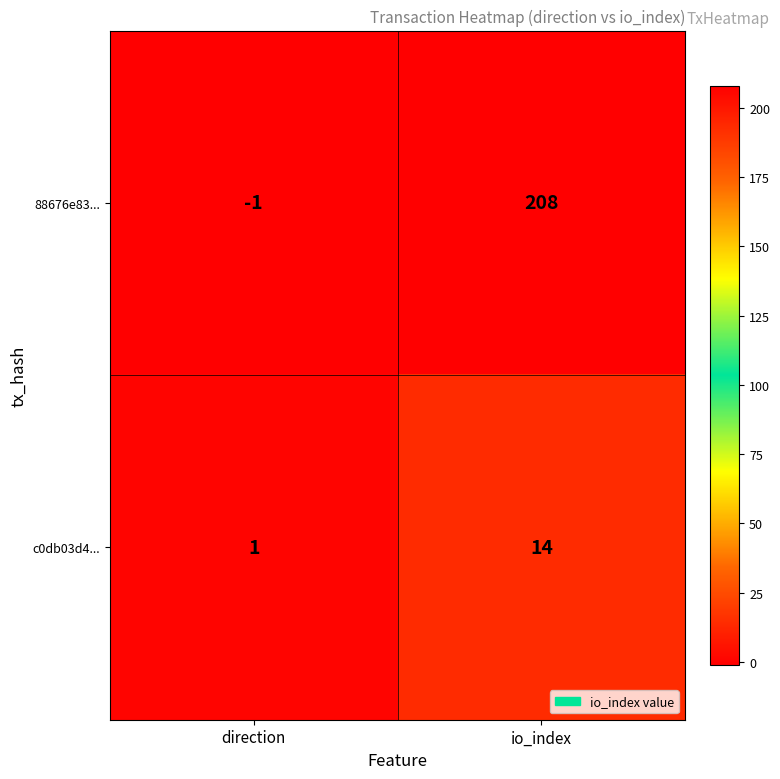

At how many categories does at least one series exceed 36?

1